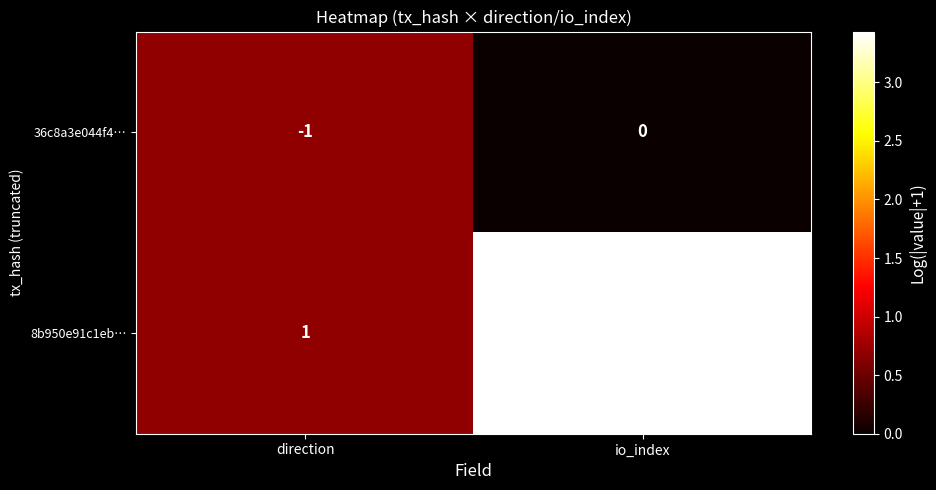

Reading left to right, extract all data points from this chart.

36c8a3e044f4…: direction=-1	io_index=0
8b950e91c1eb…: direction=1	io_index=30